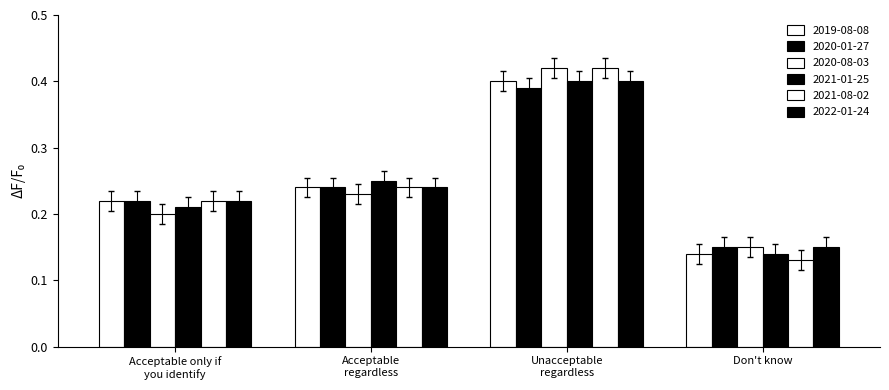

True or false: 2020-01-27 has a value of 0.1 at Unacceptable
regardless.

False